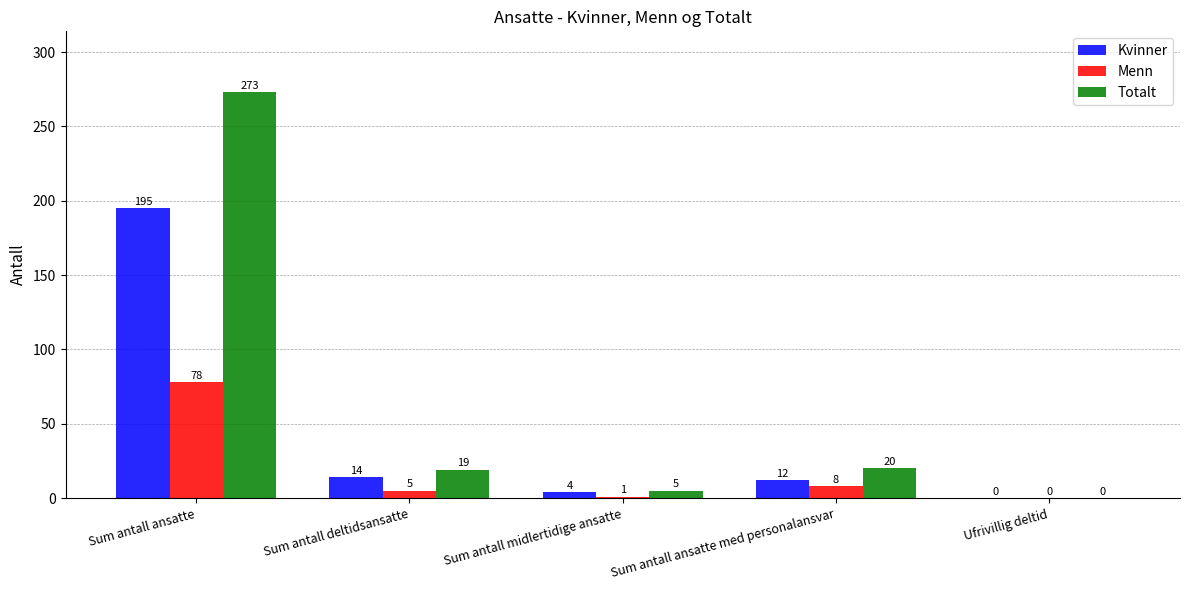

Reading right to left, list all the values displayed in this chart.

Kvinner: 0	12	4	14	195
Menn: 0	8	1	5	78
Totalt: 0	20	5	19	273